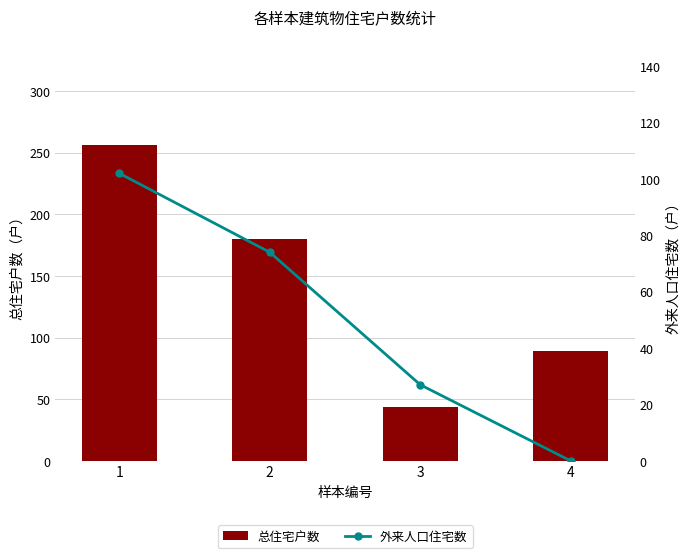

Where is 外来人口住宅数 nearest to the value 51?

2